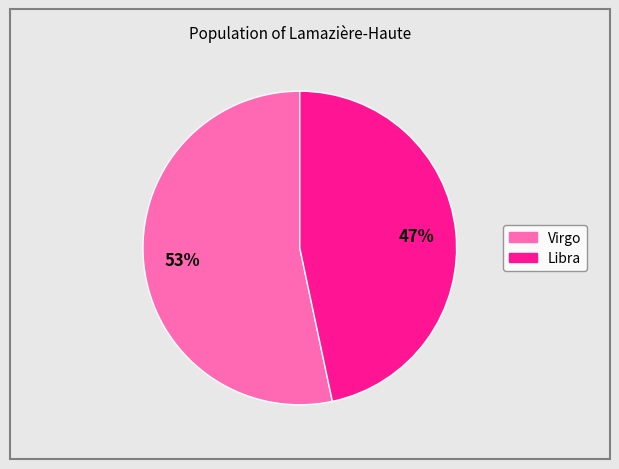

Rank the categories by value from highest to lowest.

Virgo, Libra